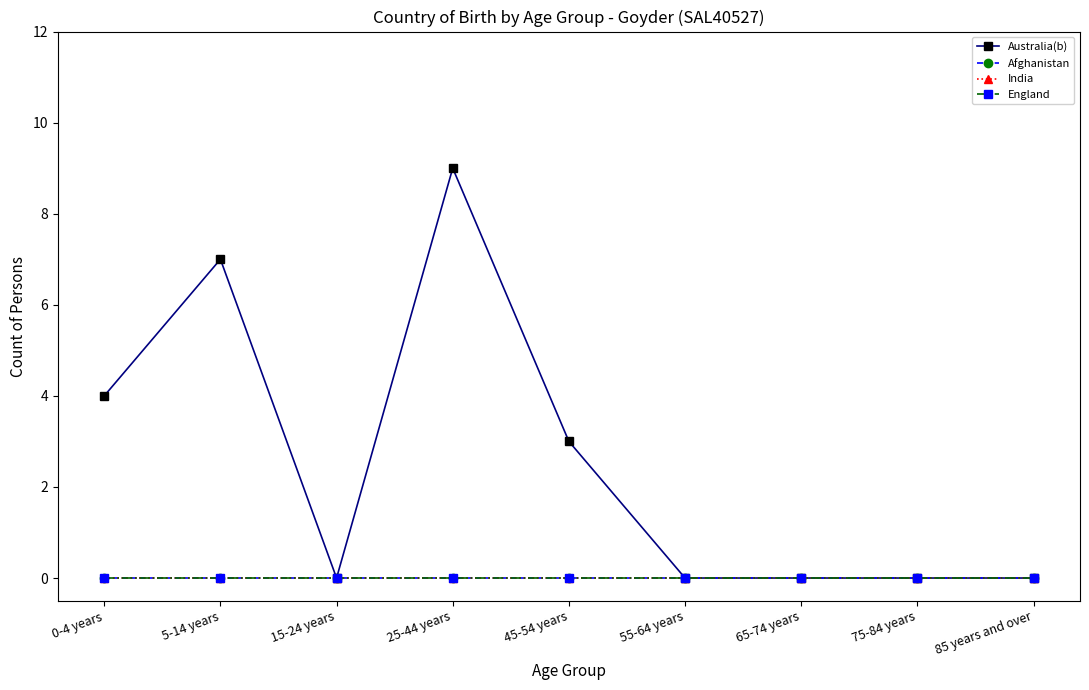

Does the chart have visible grid lines?

No